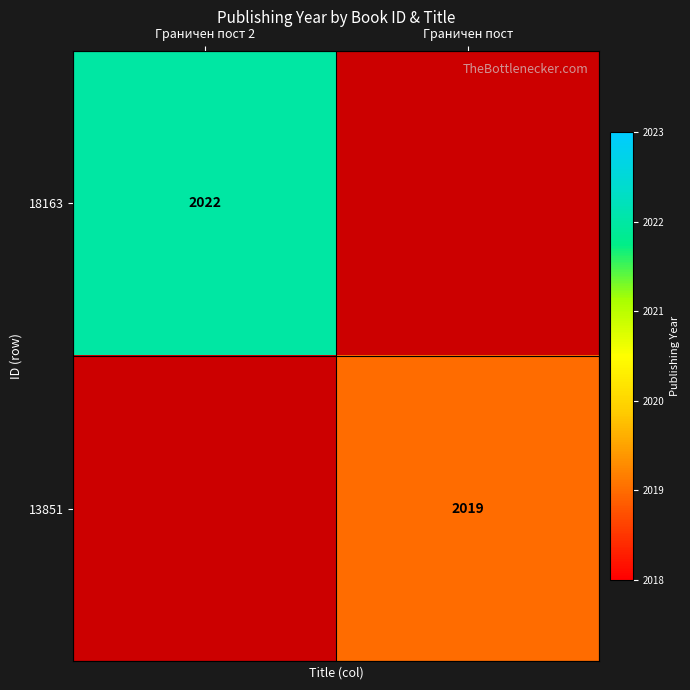

Is the value of 18163 at Граничен пост 2 greater than the value of 13851 at Граничен пост?

Yes